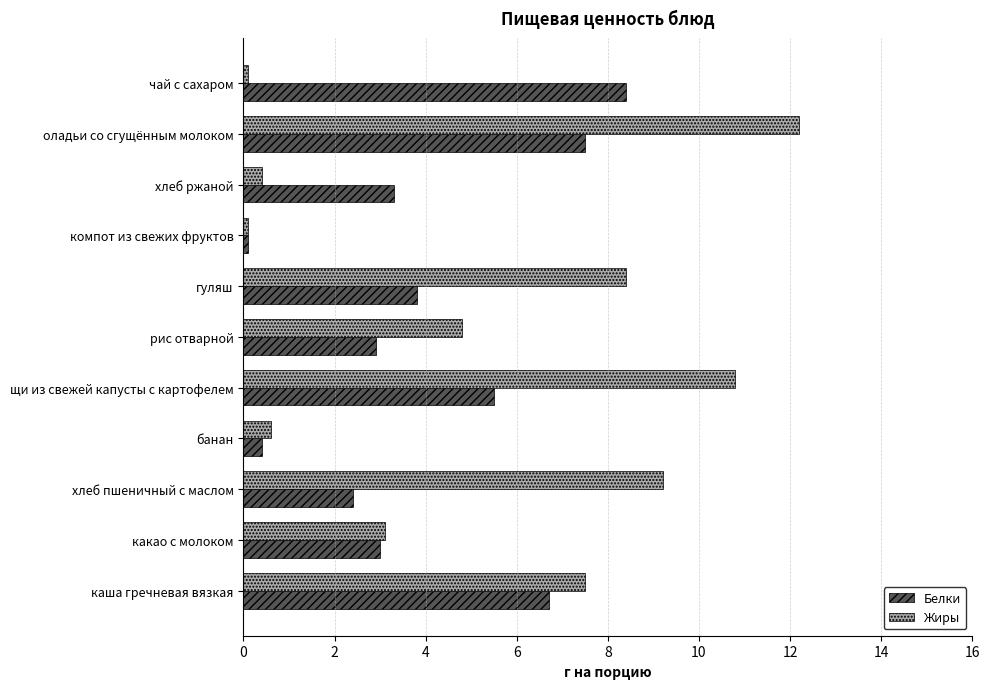

List the series in order of their peak value, highest first.

Жиры, Белки